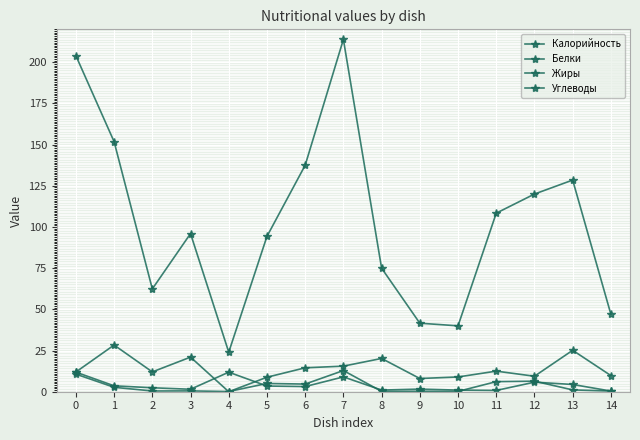

Is the value of Белки at 7 greater than the value of Калорийность at 10?

No